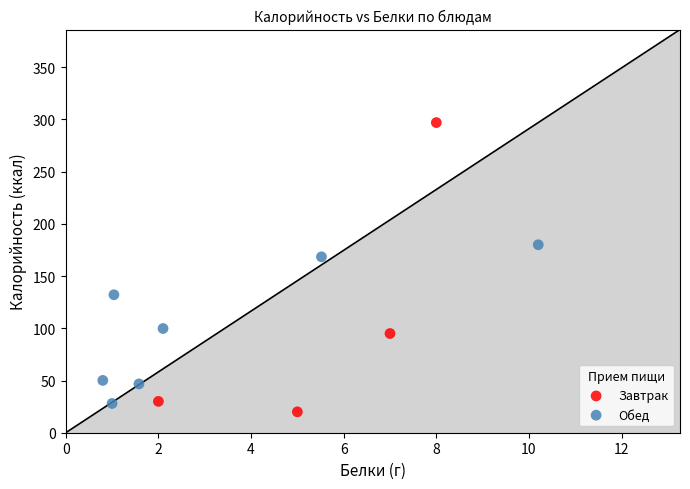

What are all the series names shown in the legend?

Завтрак, Обед